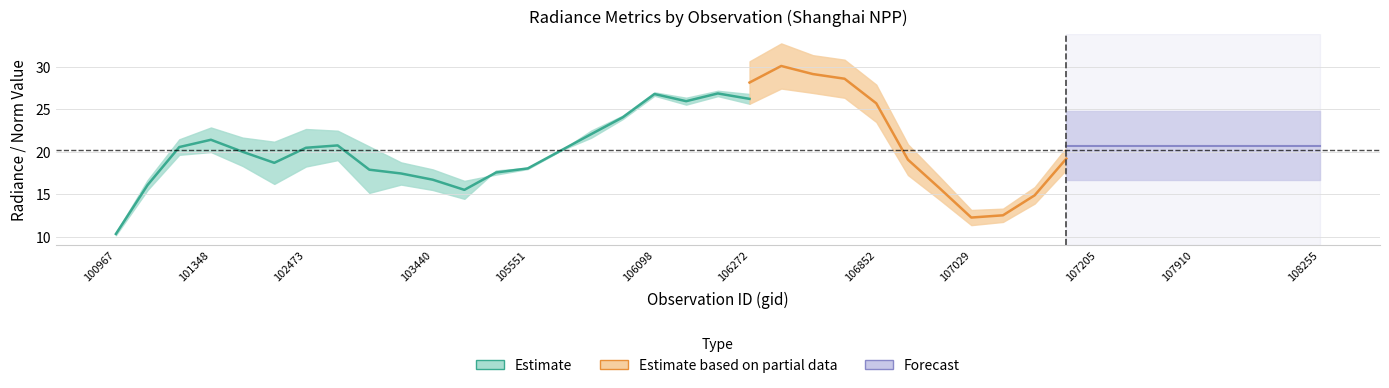

How many data points does each series have?

39